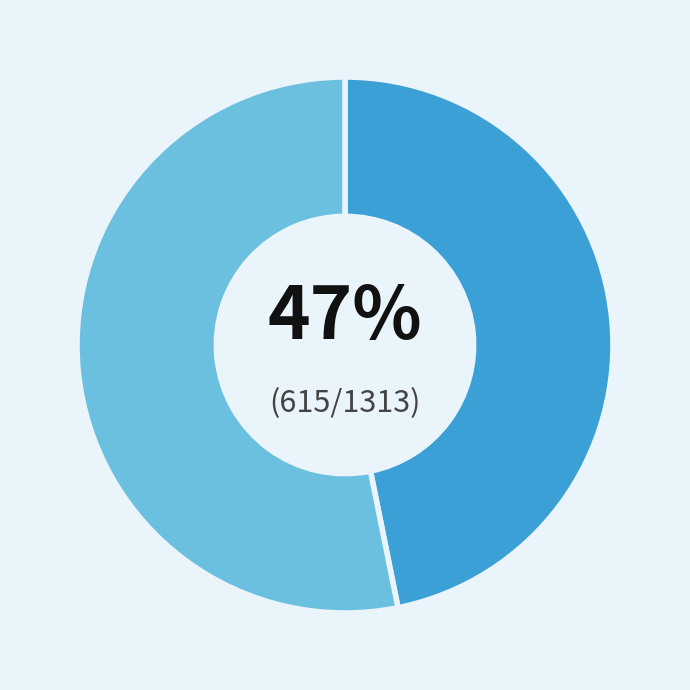

To the nearest percent, what is the average slice percentage?

50%